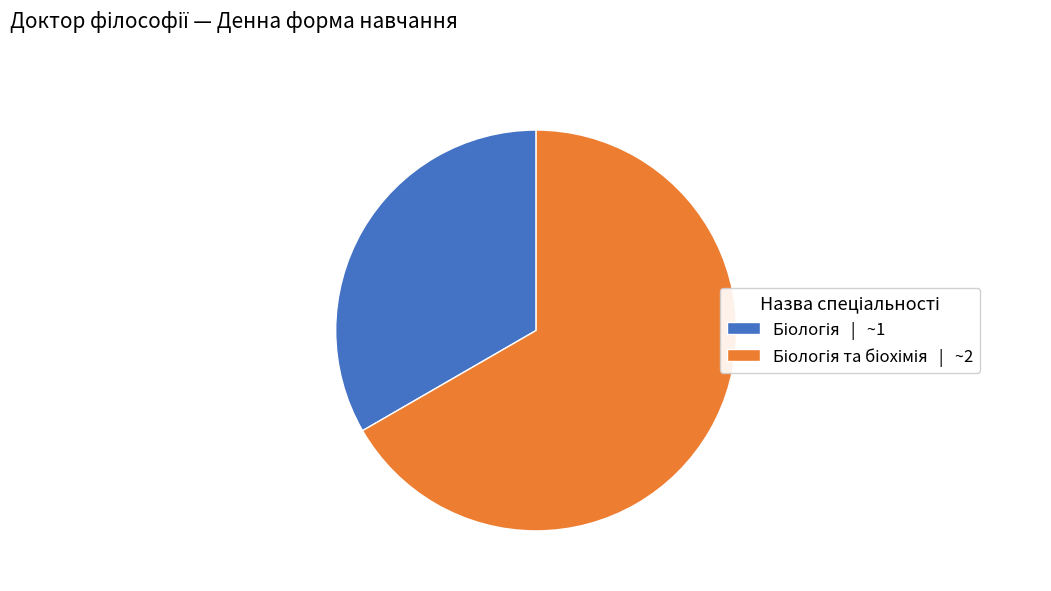

Count the number of slices in the pie.

2